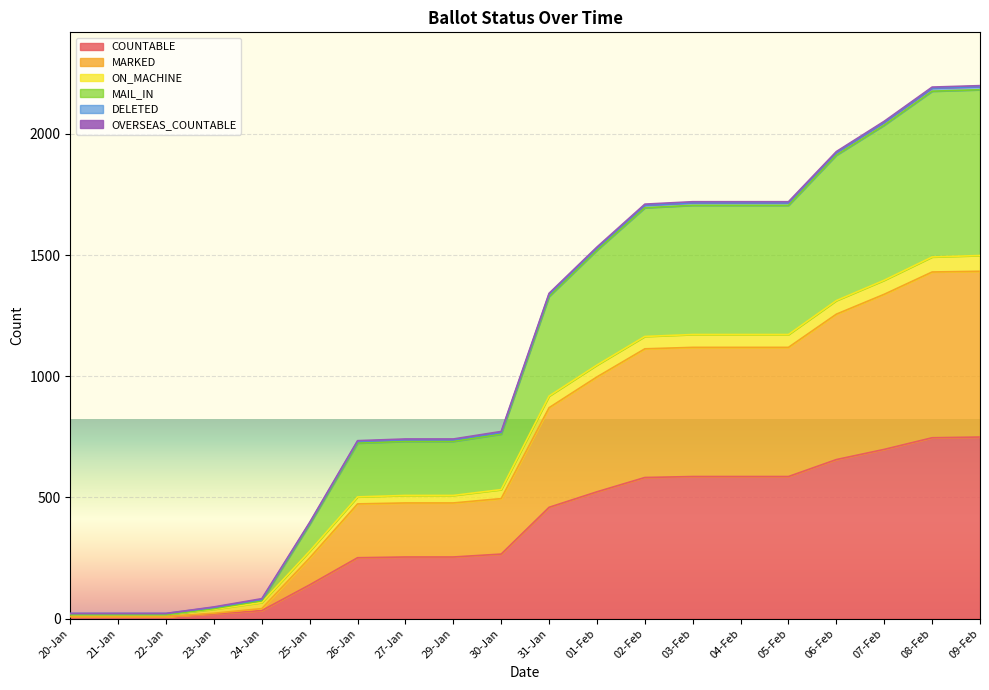

Does the chart display data point markers on the line(s)?

No